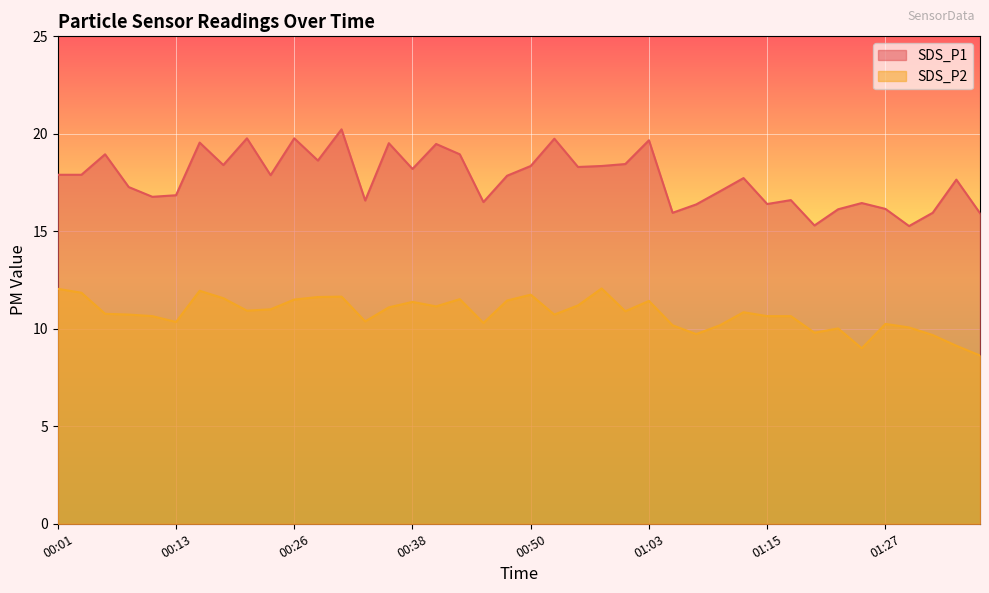

What is the difference between the second highest and minimum values in the SDS_P1 series?

4.5